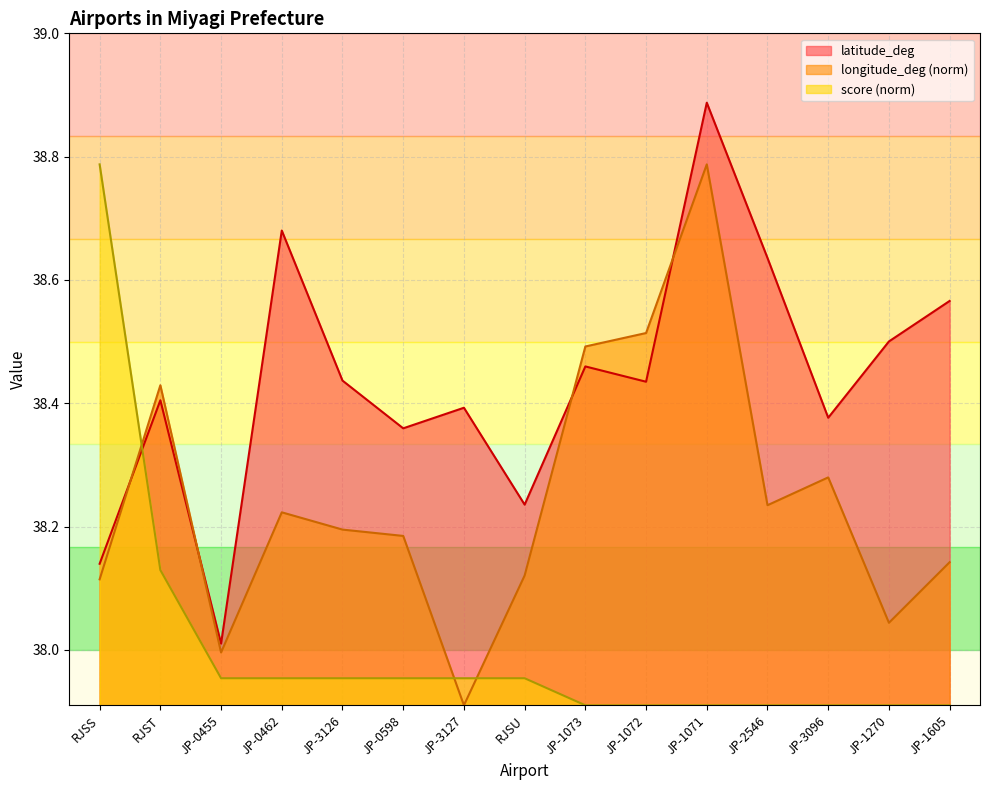

How many lines are shown in the chart?

3